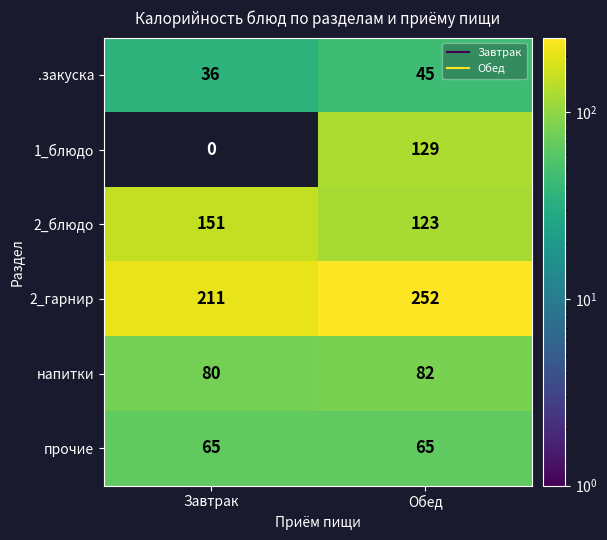

Read the 2_гарнир value at Завтрак, to the nearest 5.

210